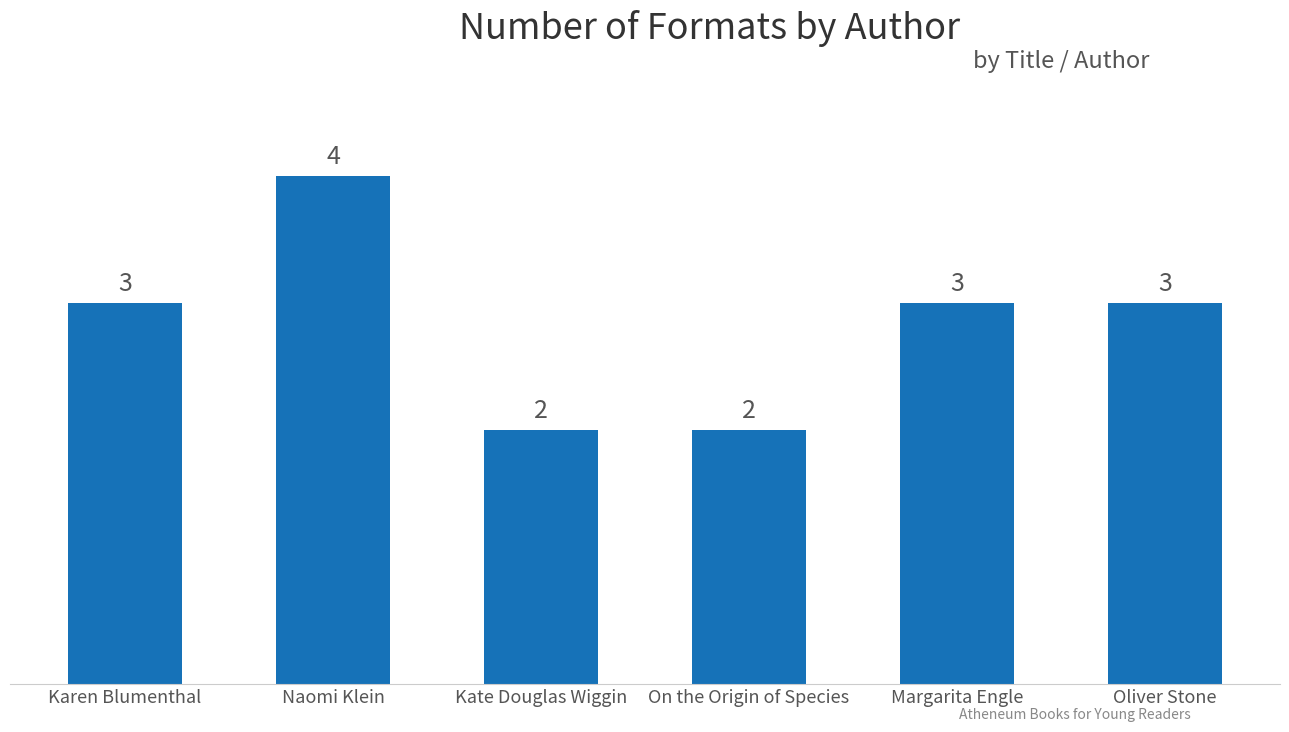

What is the maximum value shown in the chart?

4